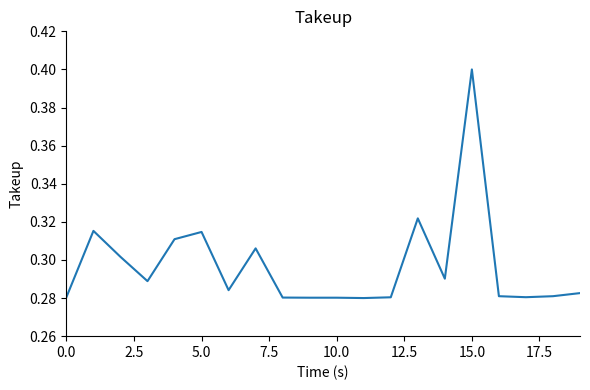

What is the maximum value shown in the chart?

0.4